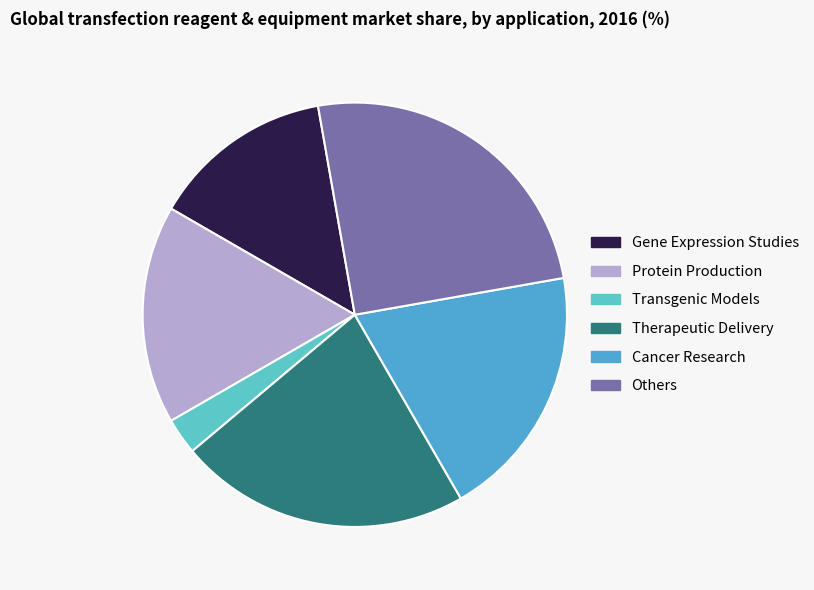

How many segments does this pie chart have?

6